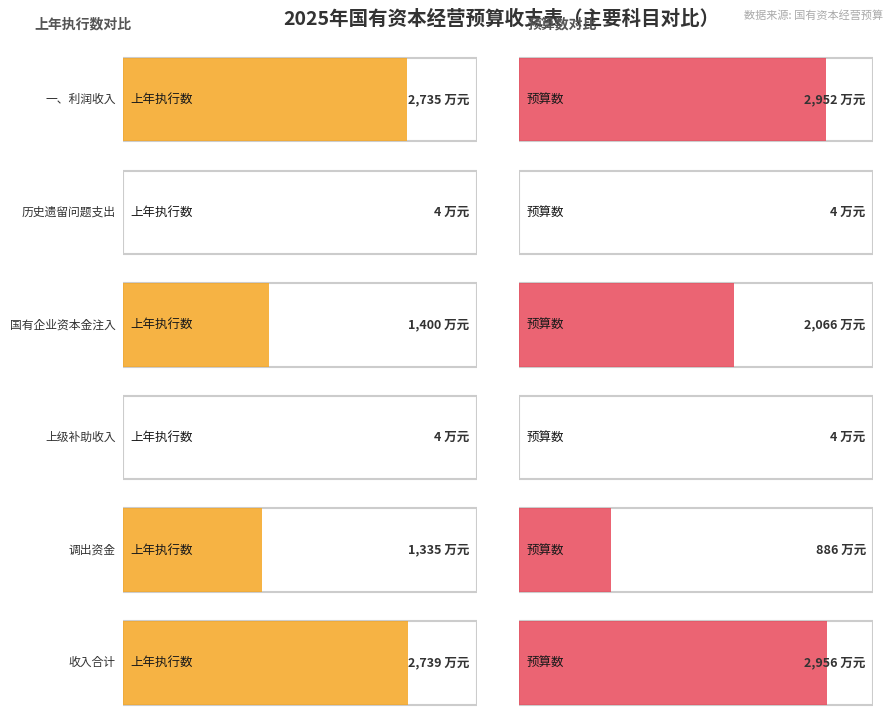

What are all the series names shown in the legend?

上年执行数, 预算数